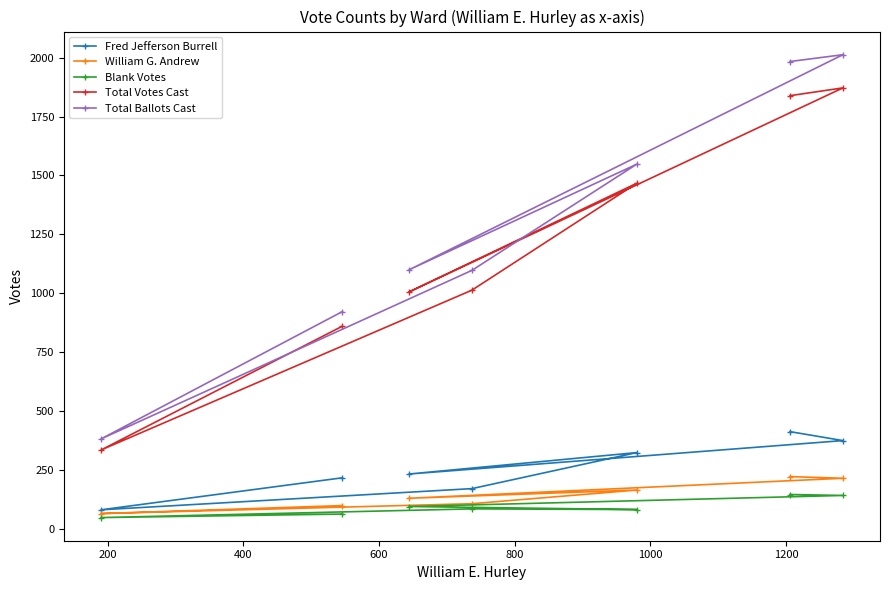

Which series has the largest total across all categories?

Total Ballots Cast